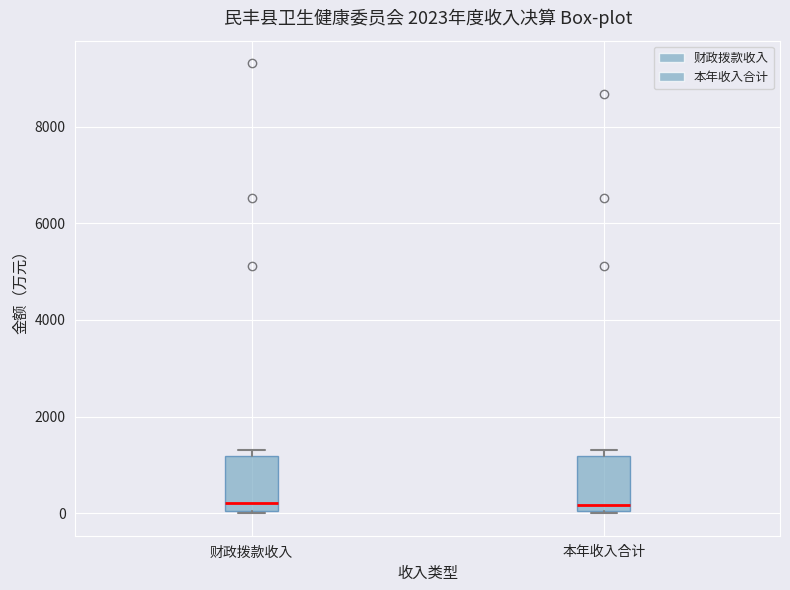

Where does the median line of the box for 财政拨款收入 sit on the y-axis? The values are not printed on the chart, so give them approximately, as read against the axis.

200